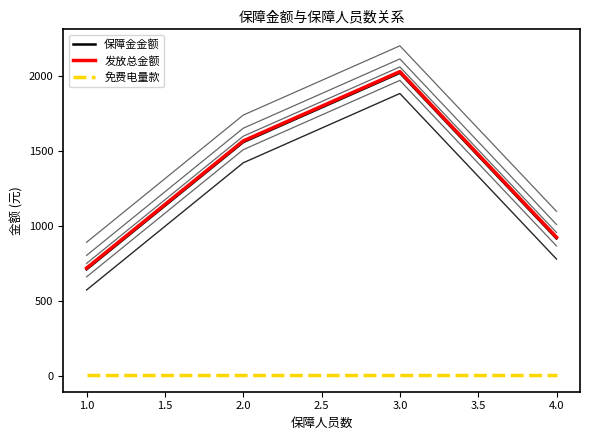

True or false: 发放总金额 and 免费电量款 cross at least once.

False